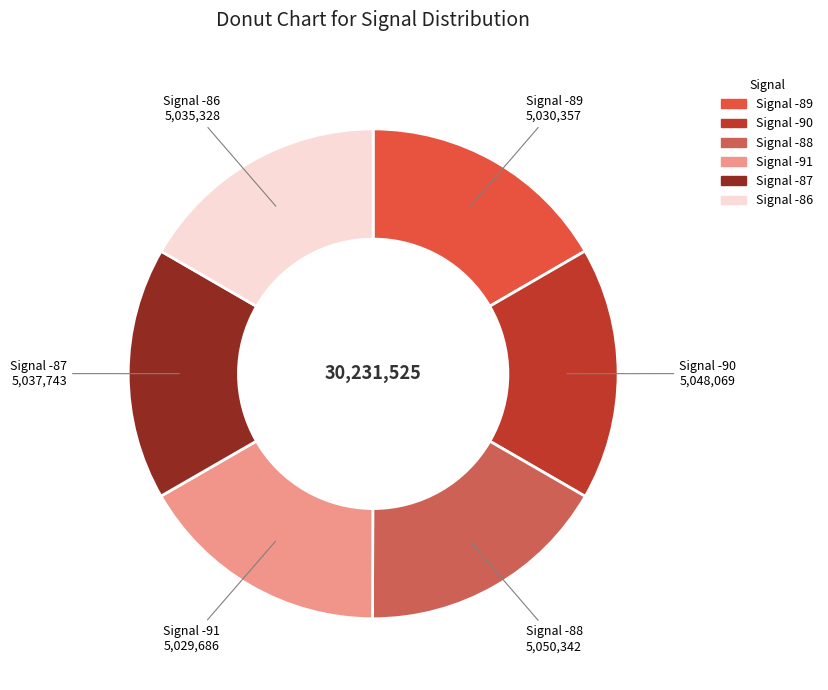

Does any single category account for the majority?

No